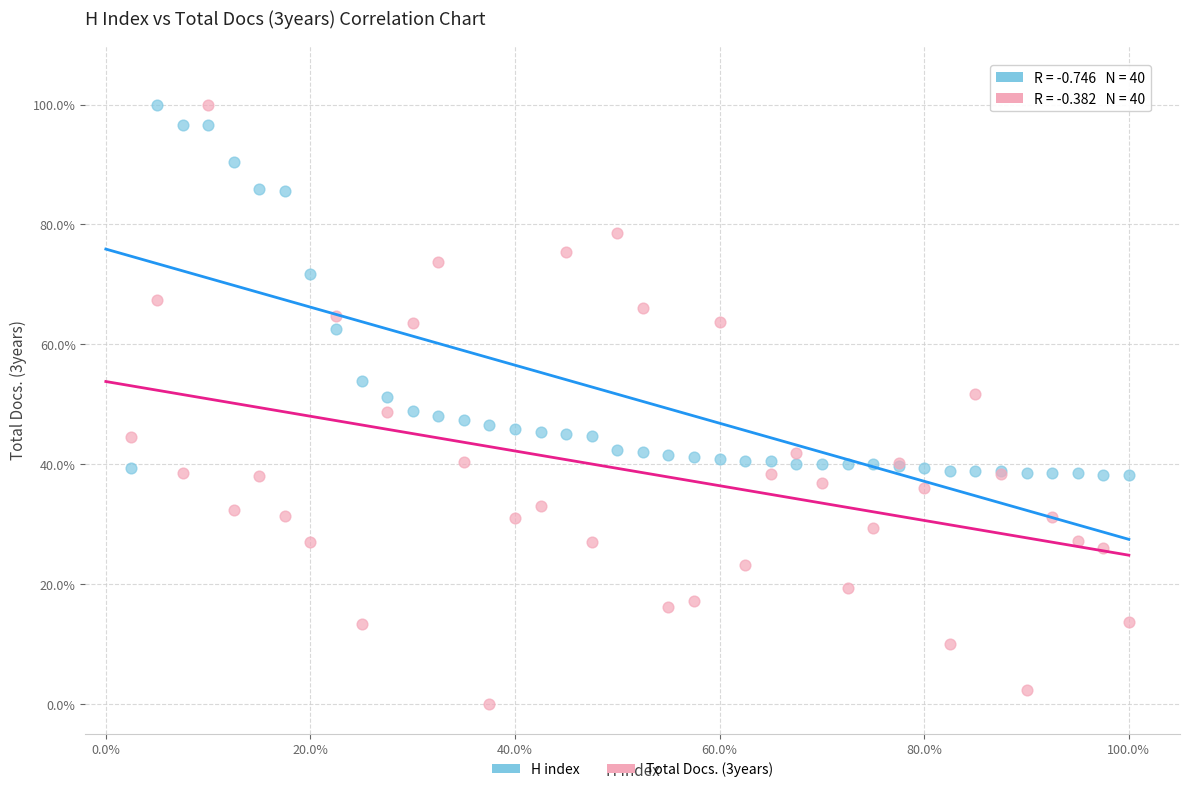

What are all the series names shown in the legend?

H index, Total Docs. (3years)